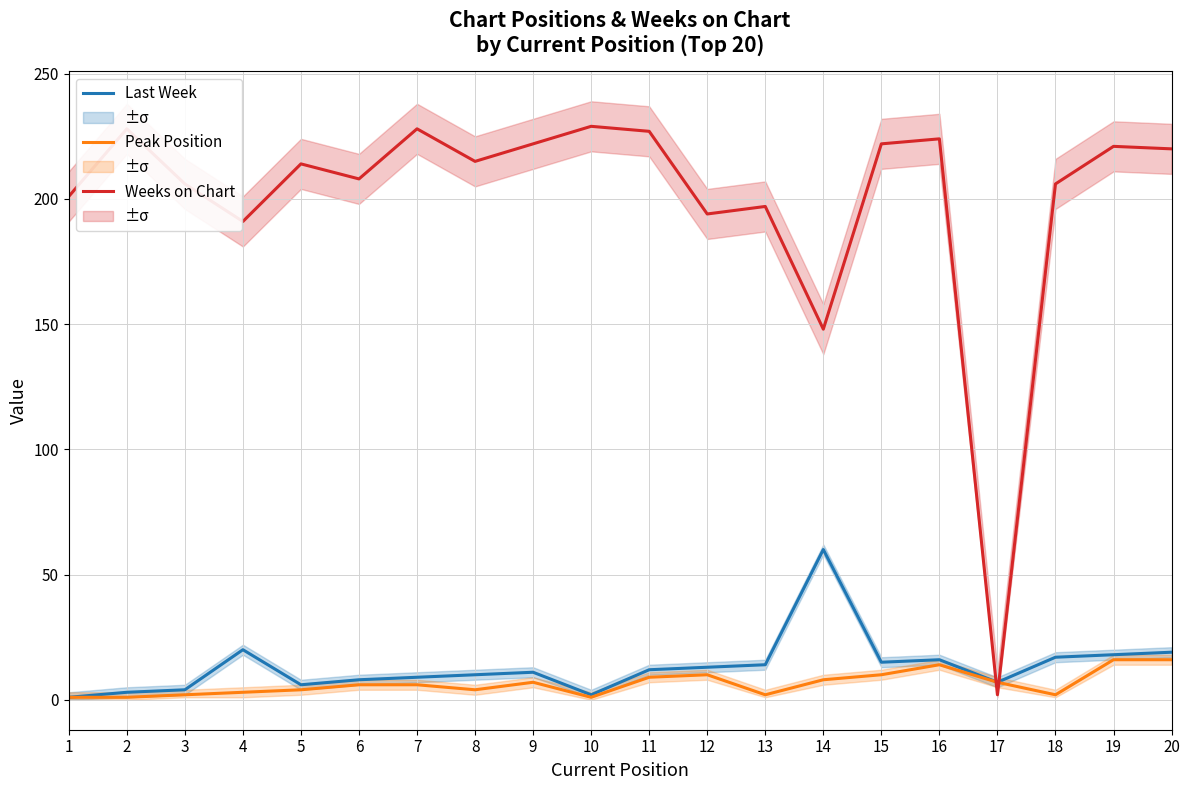

Between 13 and 4, which is larger?

4